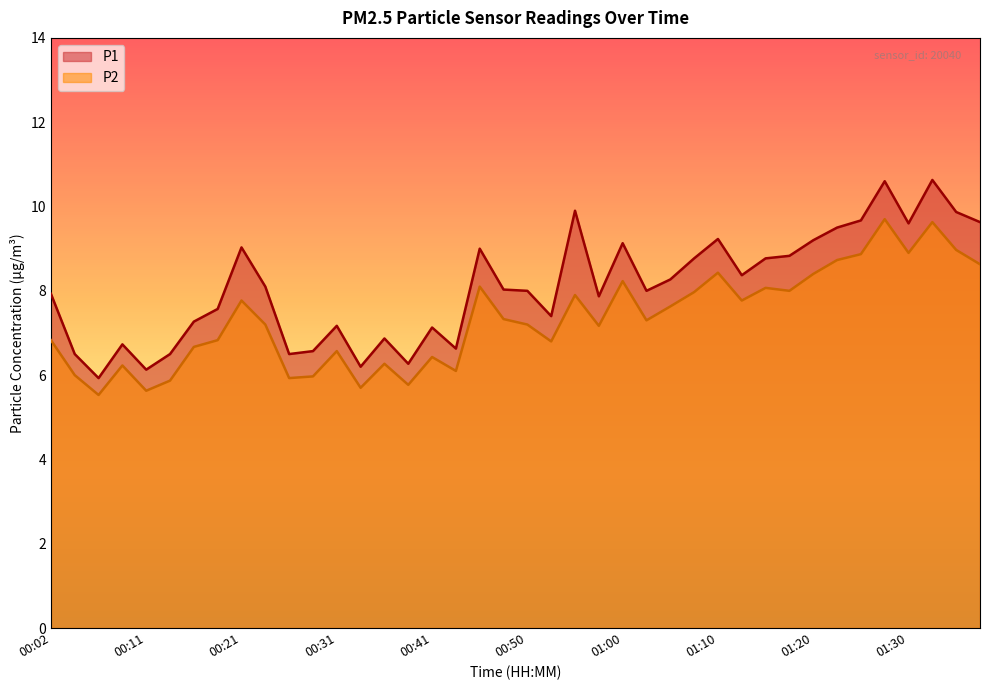

Between 00:11 and 01:05, which series saw the biggest shift?

P1